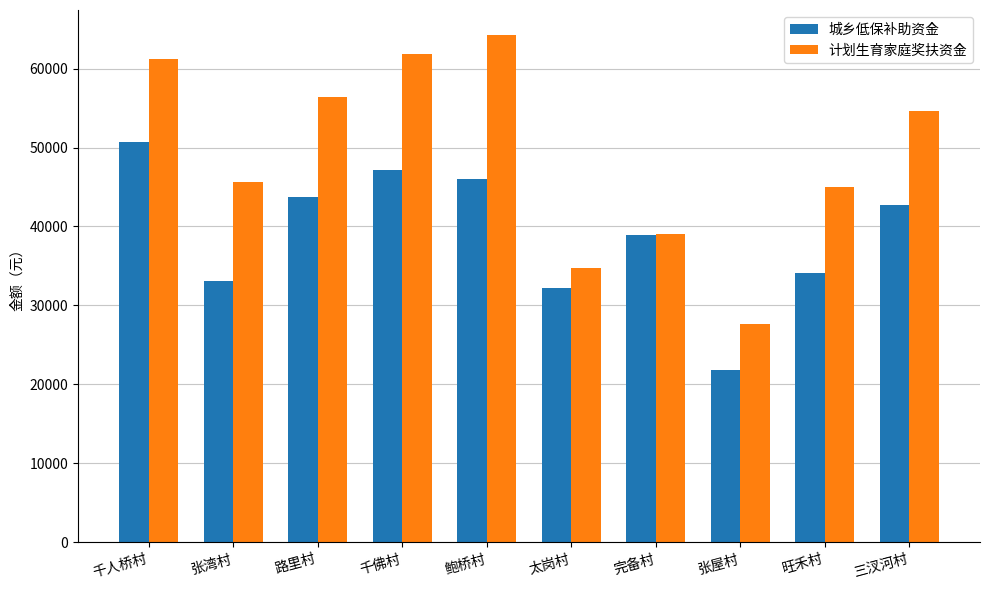

What is the total value across all series at 完备村?

77867